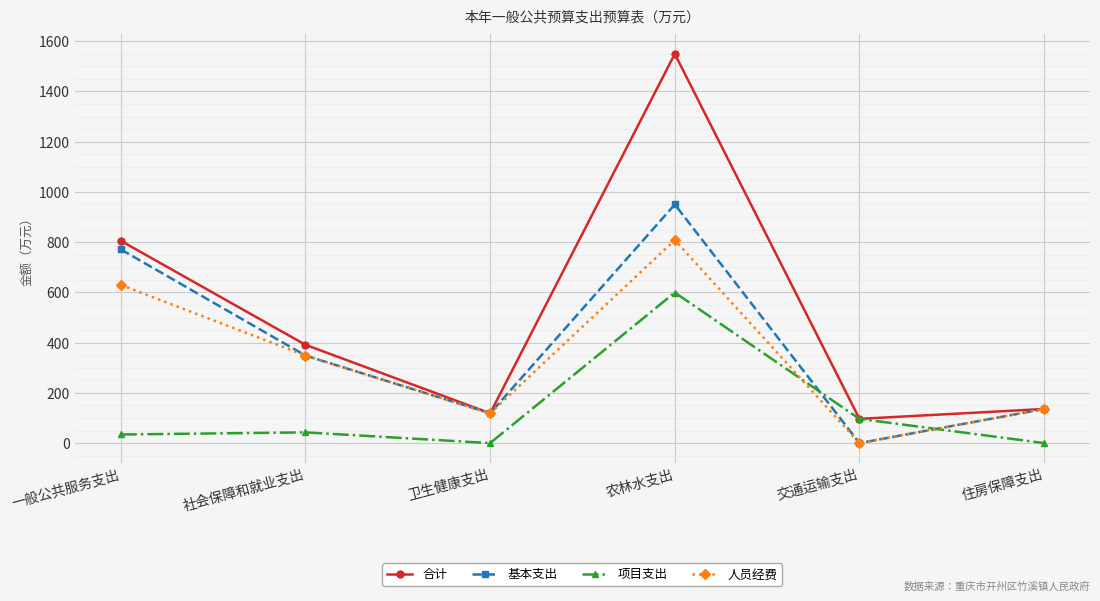

What is the value of the 合计 point at the 4th from the left?

1549.5